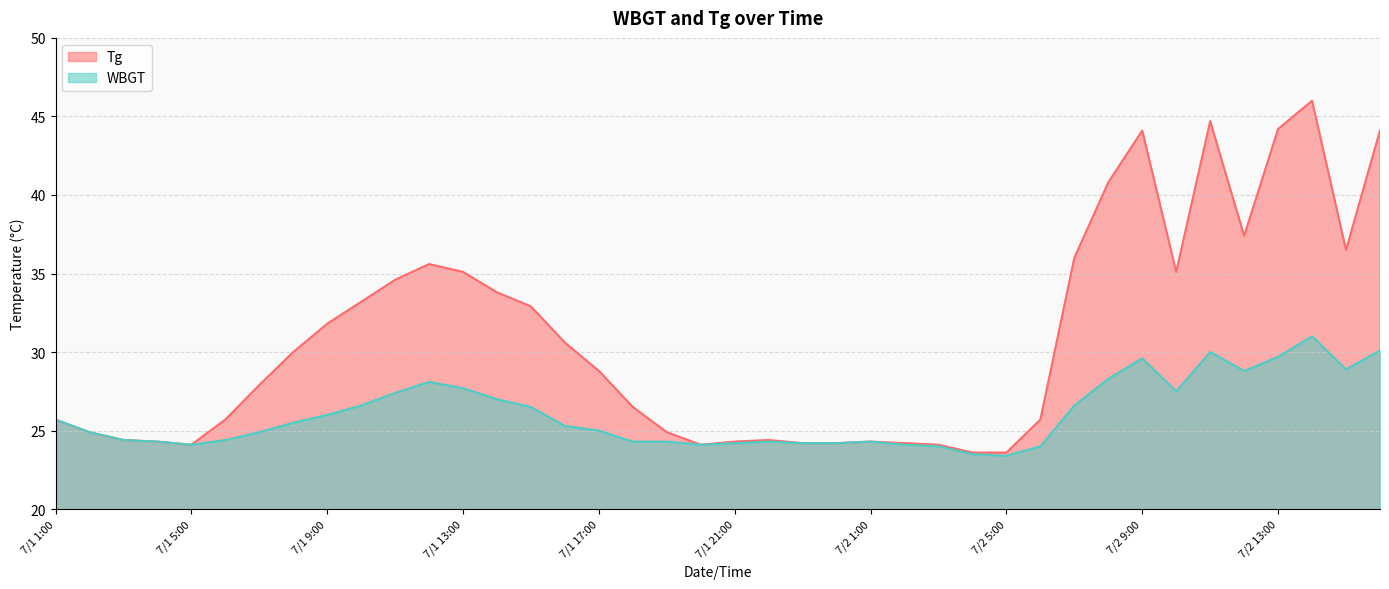

What are all the series names shown in the legend?

Tg, WBGT